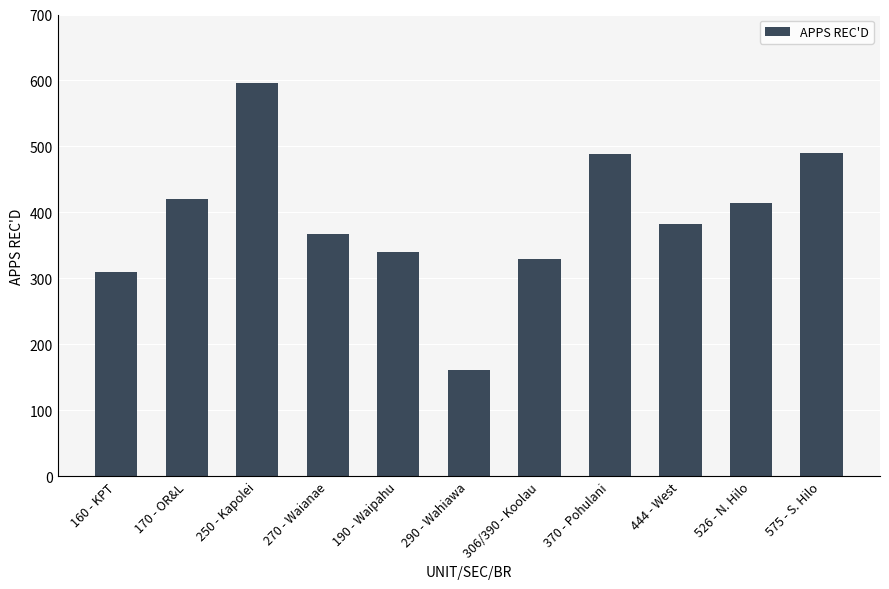

What is the approximate value at 250 - Kapolei, to the nearest 10?

600